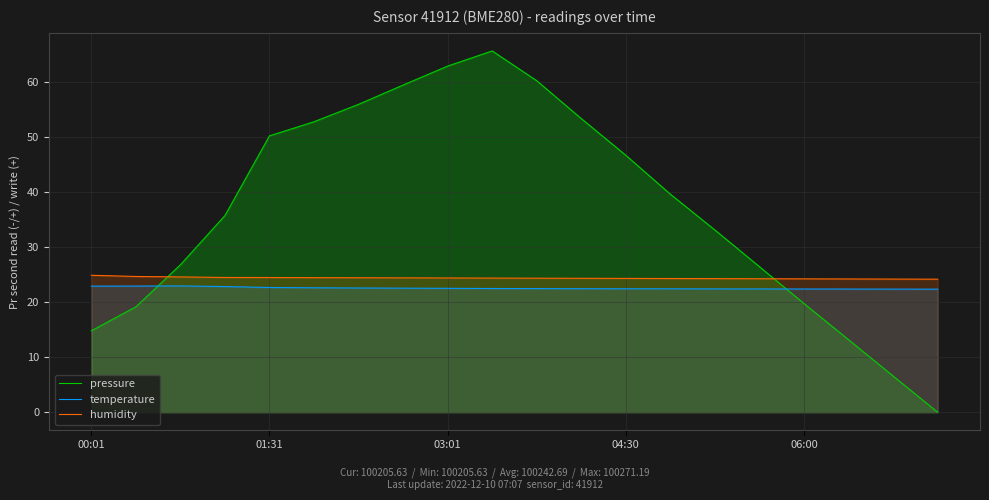

What is the highest value of the humidity series?

24.9